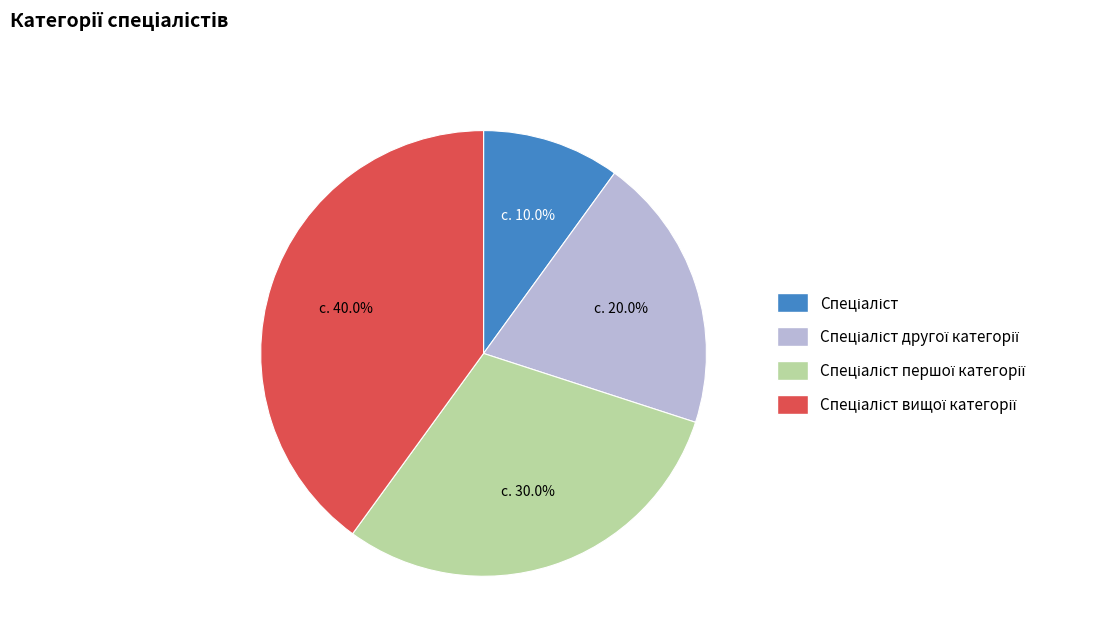

Count the number of slices in the pie.

4